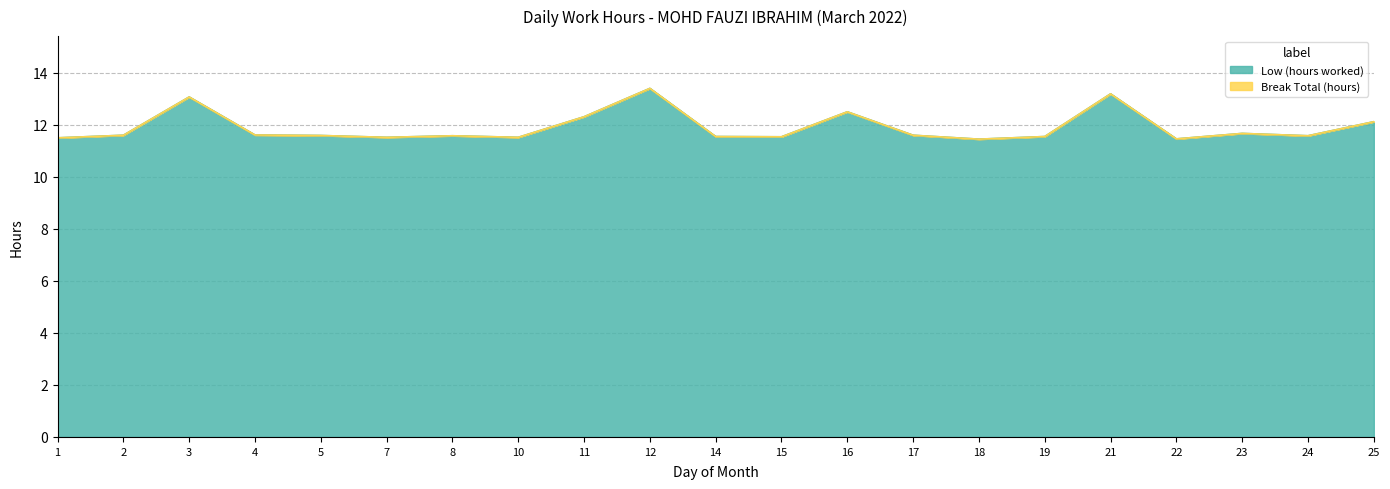

Does the chart display data point markers on the line(s)?

No